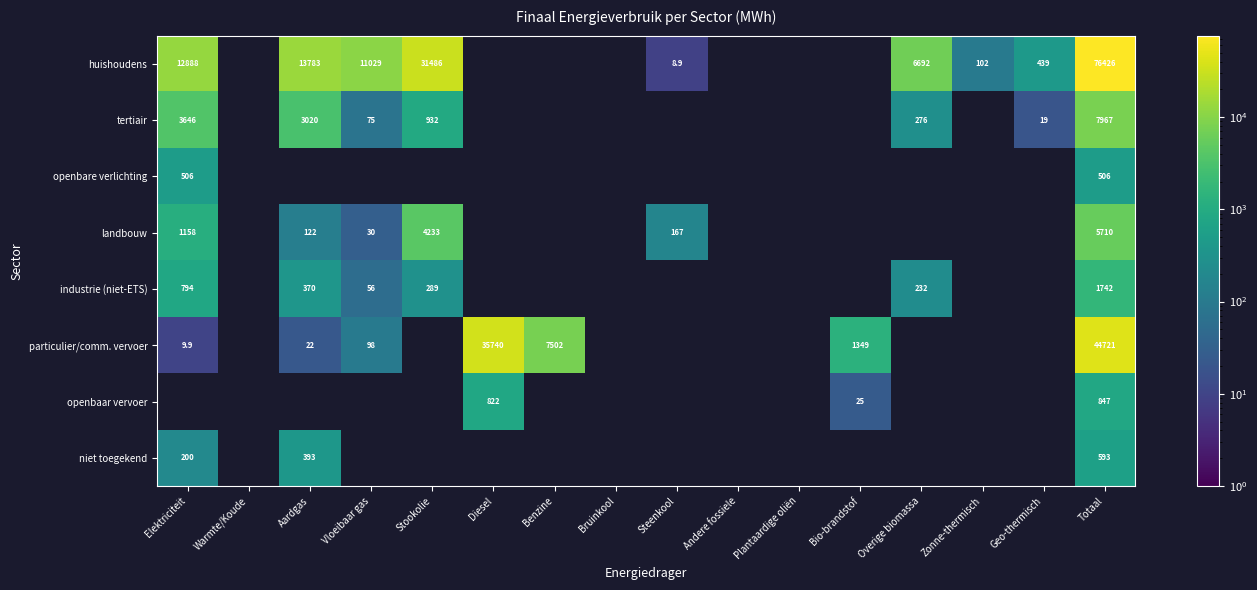

Is it true that industrie (niet-ETS) equals 289.1 at Stookolie?

True